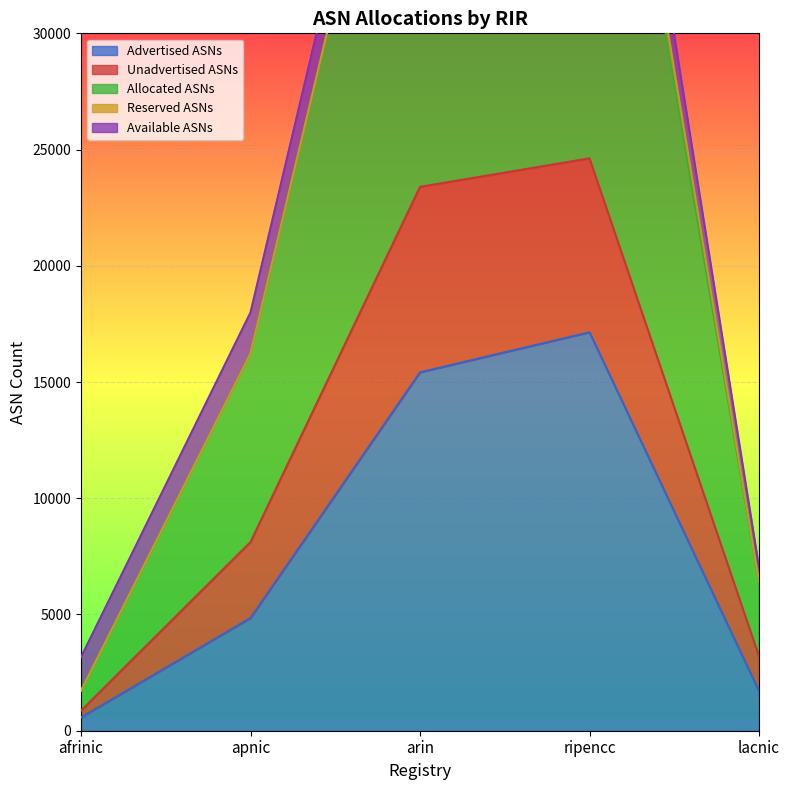

What is the average value of the Advertised ASNs series?

7937